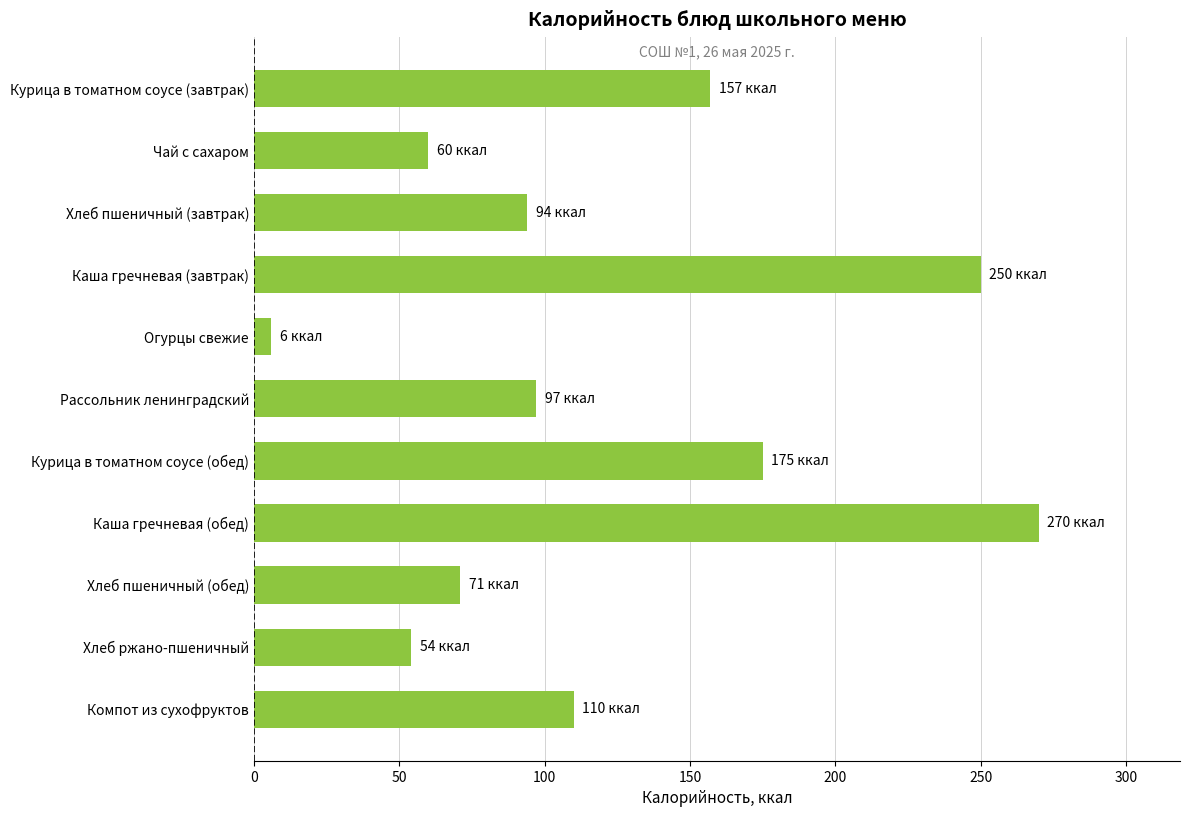

What is the sum of all values?

1344